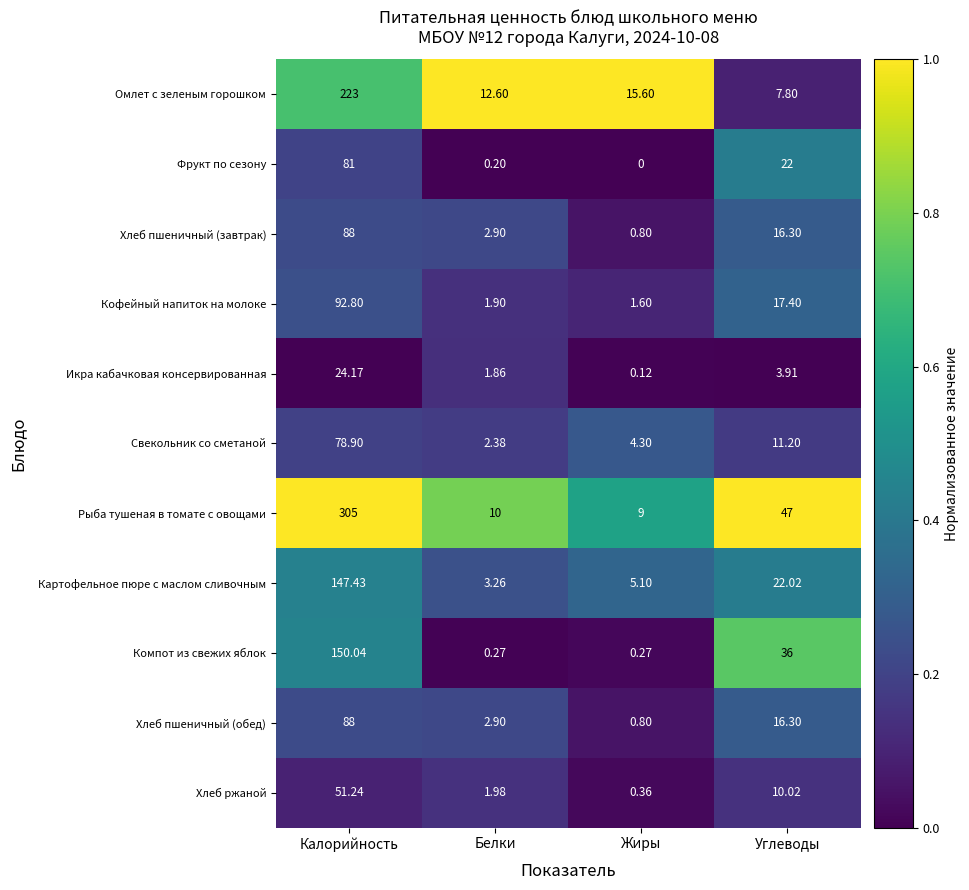

Where is Картофельное пюре с маслом сливочным nearest to the value 75?

Углеводы